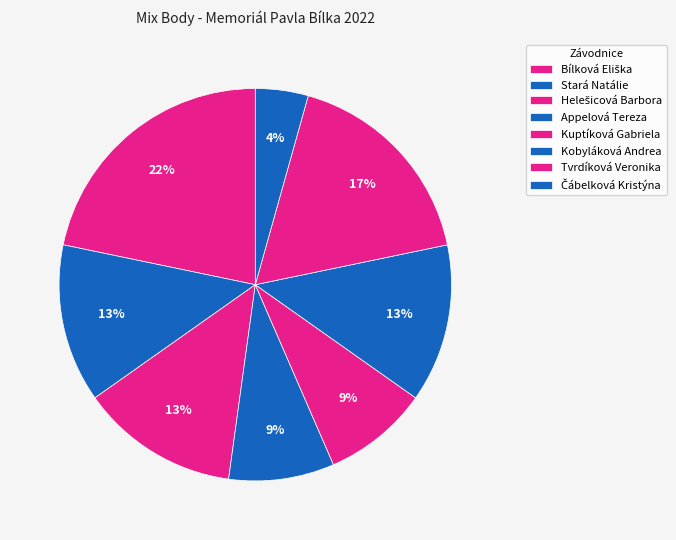

How many segments does this pie chart have?

8